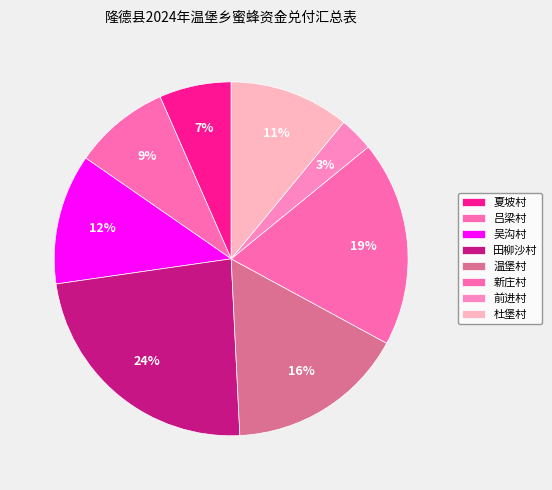

Is it true that 夏坡村 is 7% of the pie?

True